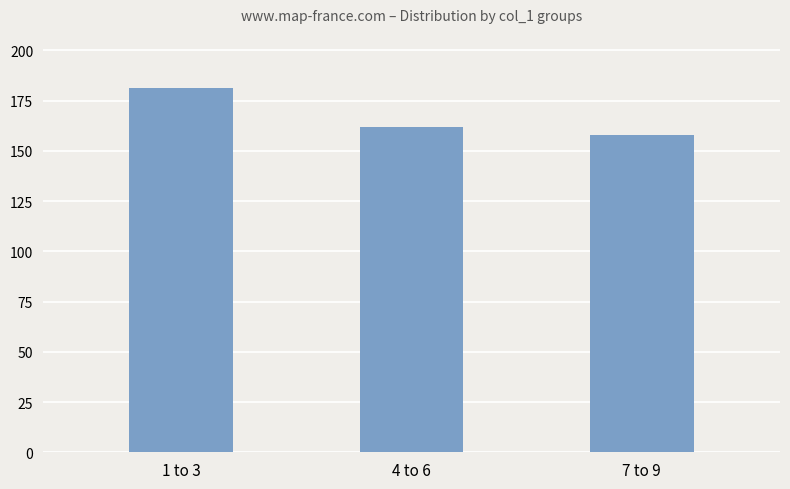

At which label is the value closest to 169?

4 to 6